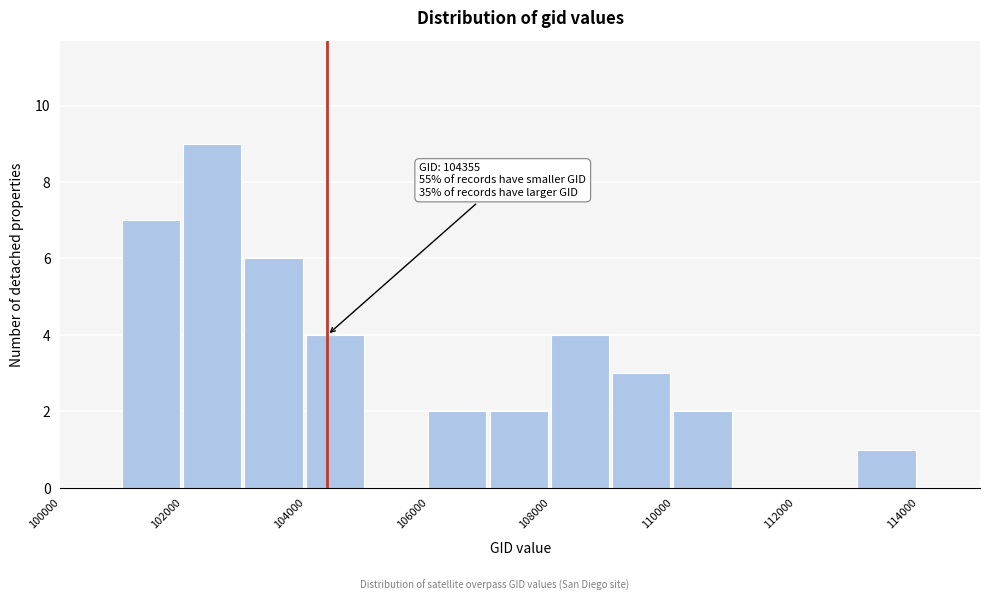

Over which range of the x-axis is the bar tallest?

102000 to 103000